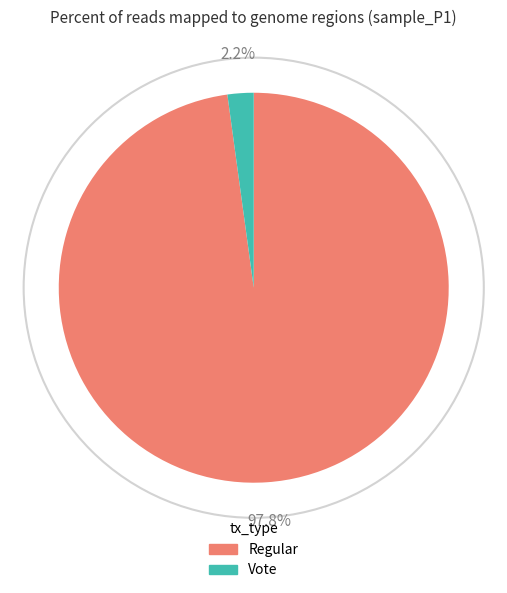

Rank the categories by value from highest to lowest.

Regular, Vote